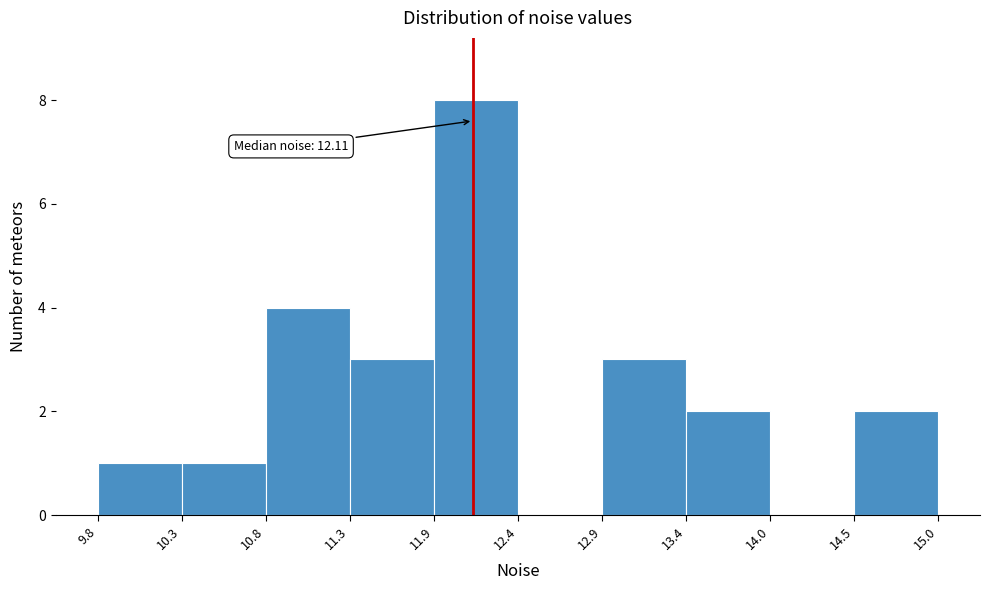

Which range on the x-axis has the tallest bar?

11.9 to 12.4